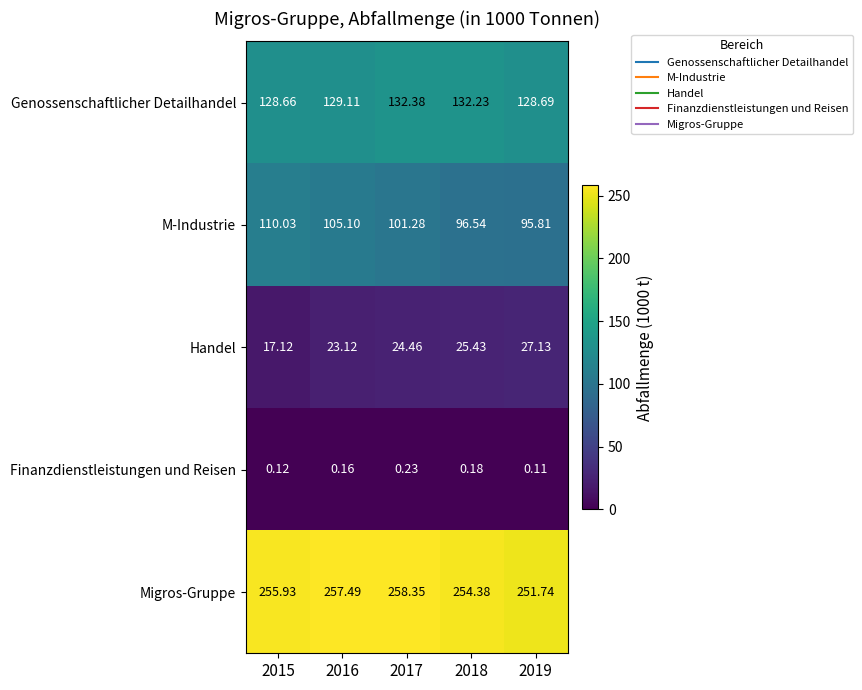

At 2017, list the series in order from largest to smallest.

Migros-Gruppe, Genossenschaftlicher Detailhandel, M-Industrie, Handel, Finanzdienstleistungen und Reisen